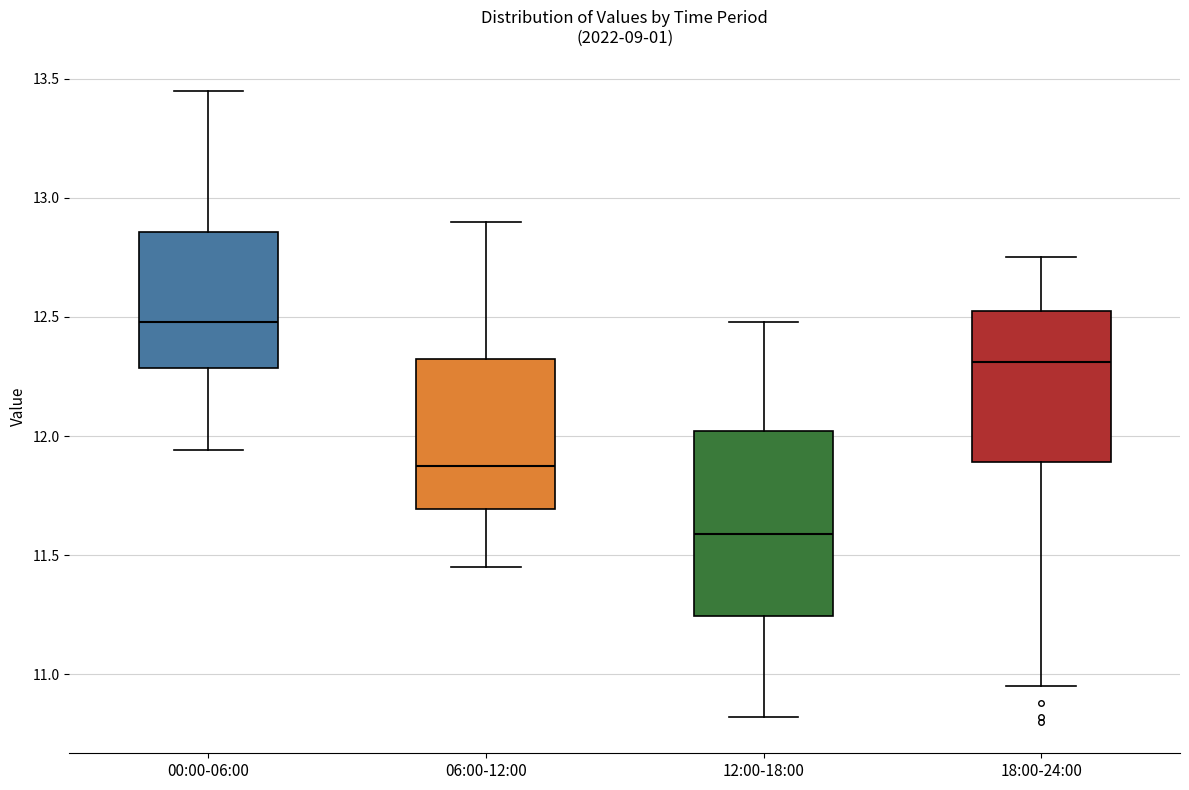

Which box is the tallest, from its lower edge to its upper edge?

12:00-18:00